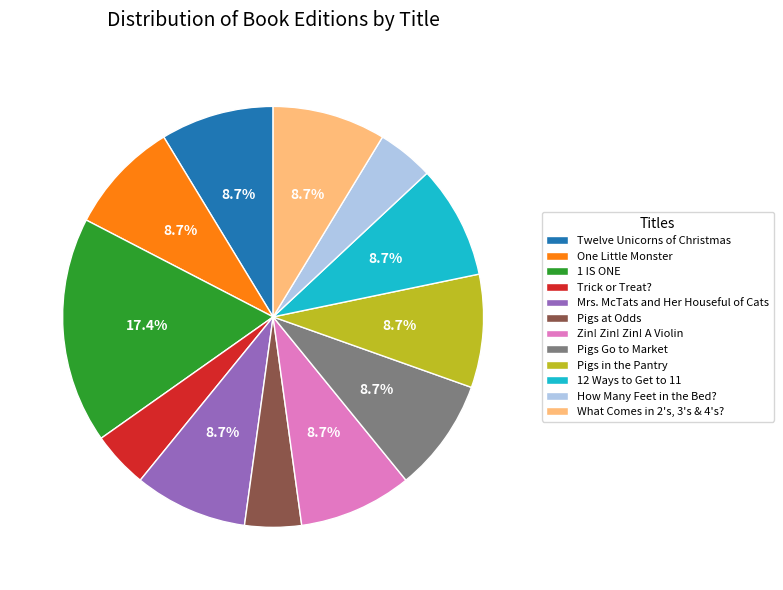

How many slices are in this pie chart?

12